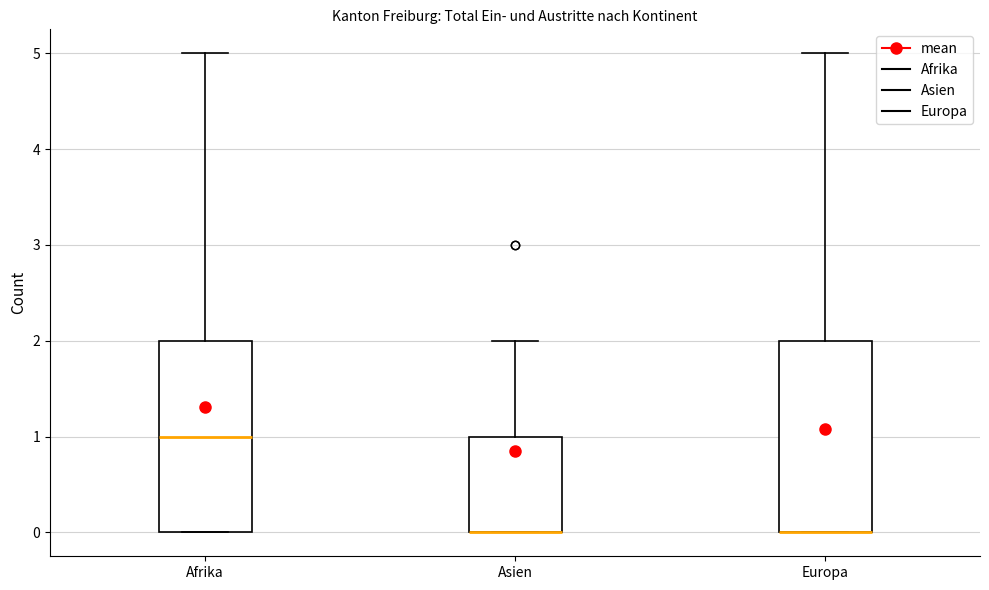

Where does the upper whisker of the box for Asien end on the y-axis? The values are not printed on the chart, so give them approximately, as read against the axis.

2